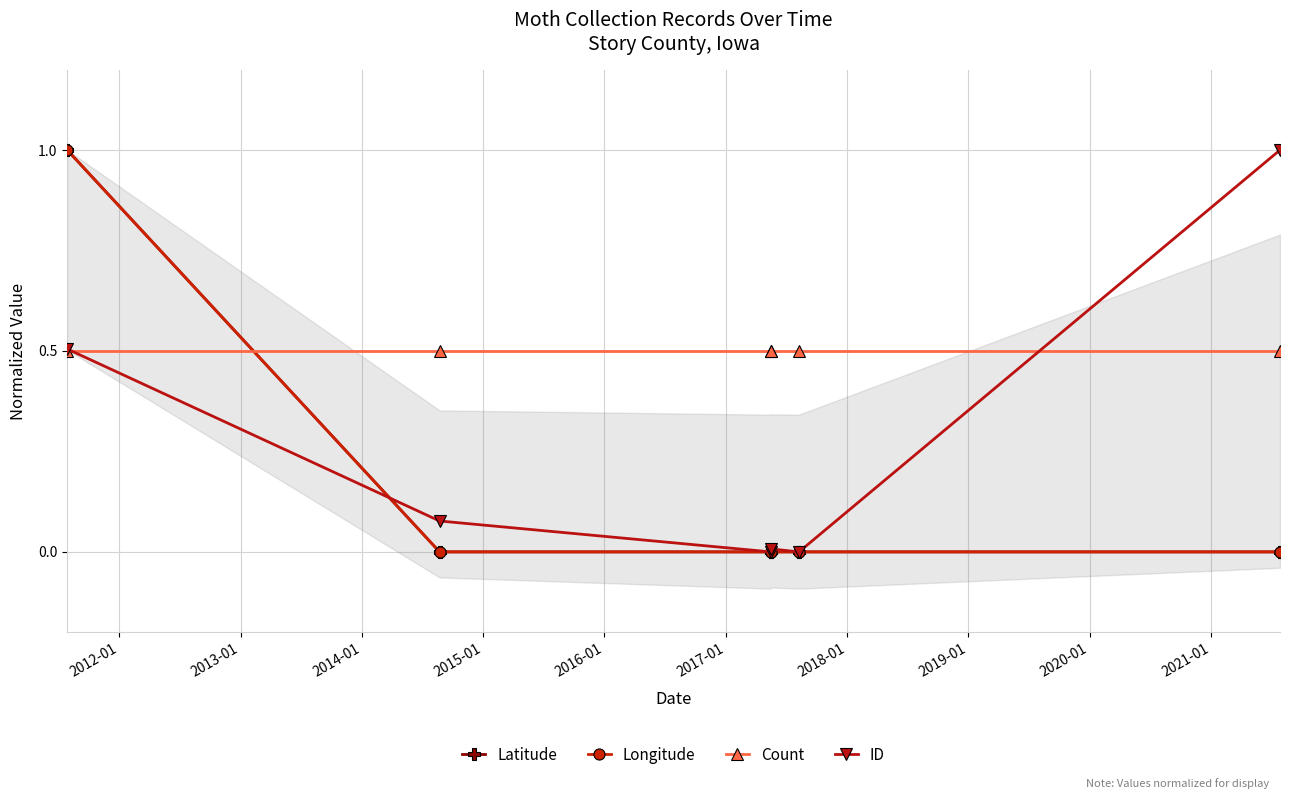

True or false: Longitude has a value of 0.6 at 2015-01.

False